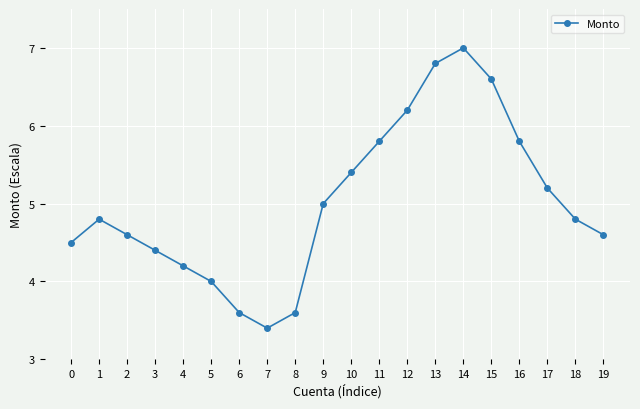

How many lines are shown in the chart?

1